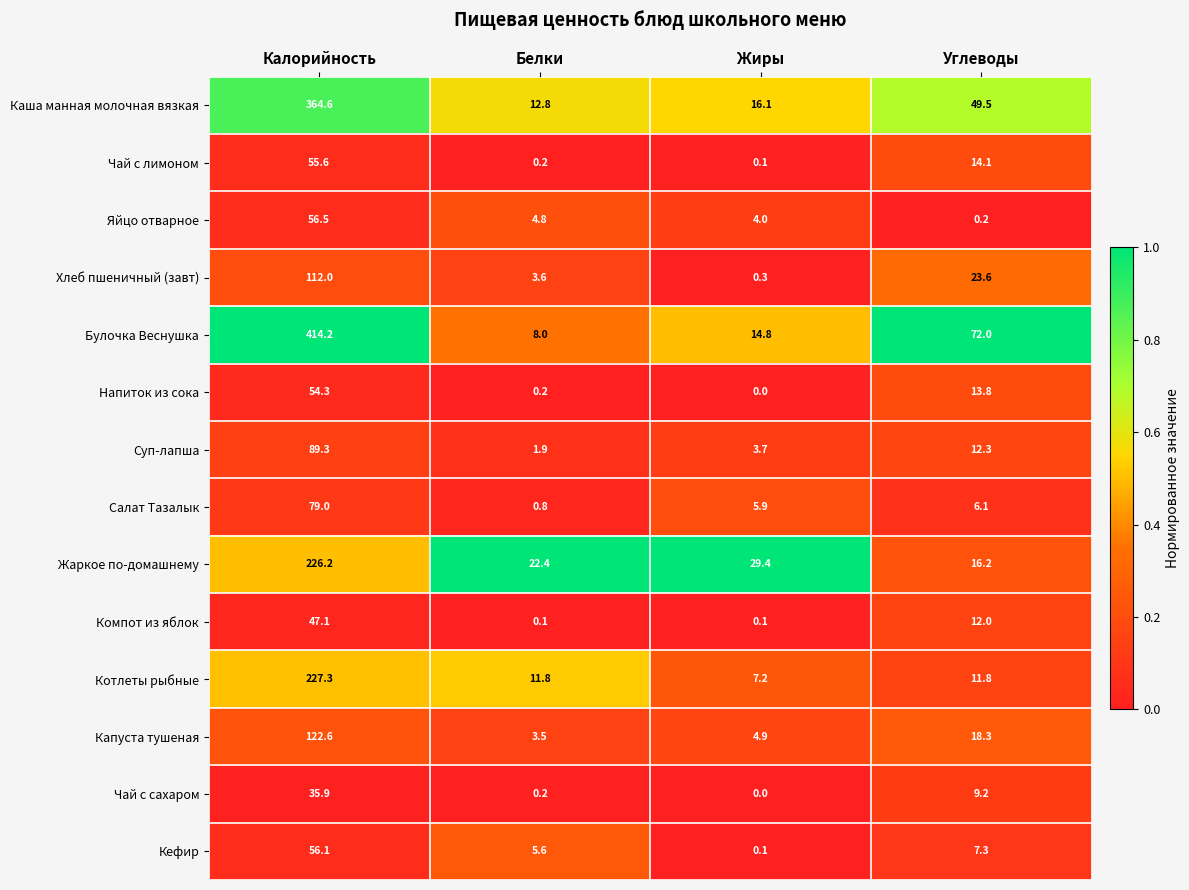

True or false: Жаркое по-домашнему has a value of 45.3 at Жиры.

False